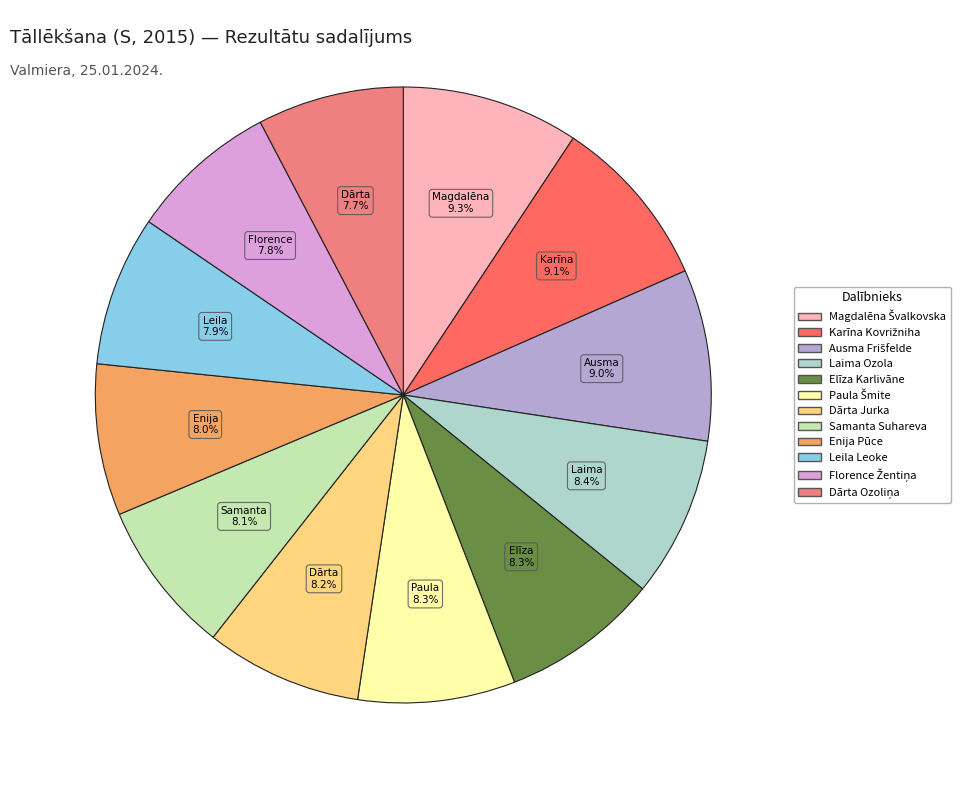

Is it true that Samanta Suhareva is 13% of the pie?

False